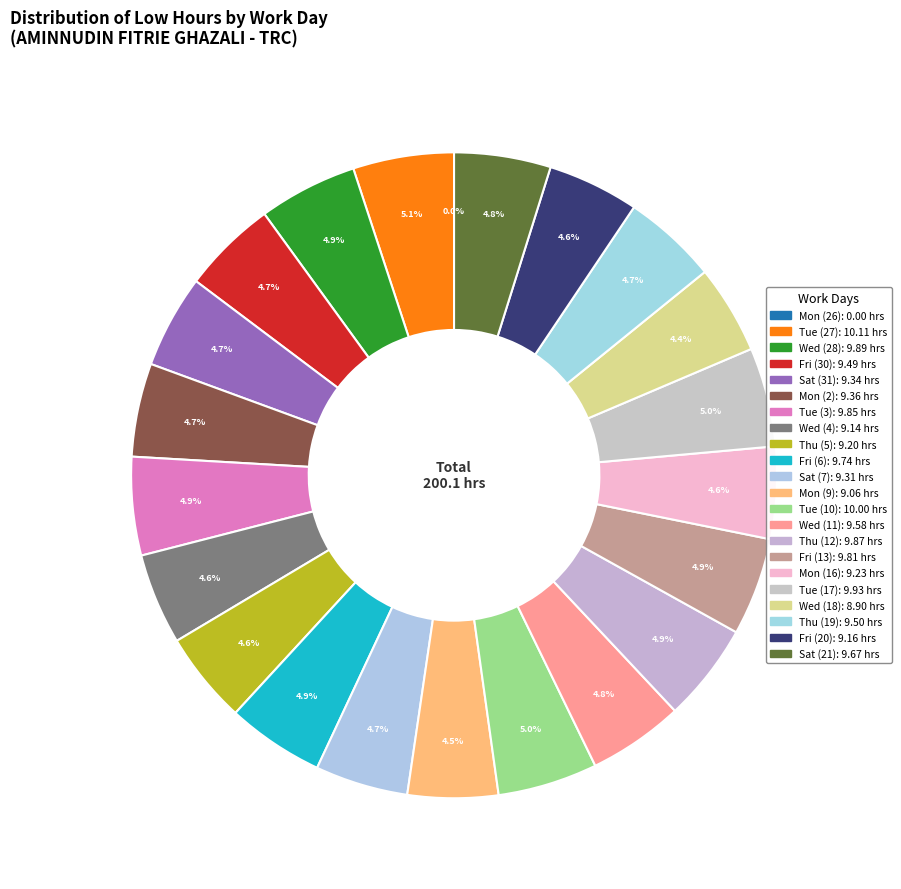

How many segments does this pie chart have?

22